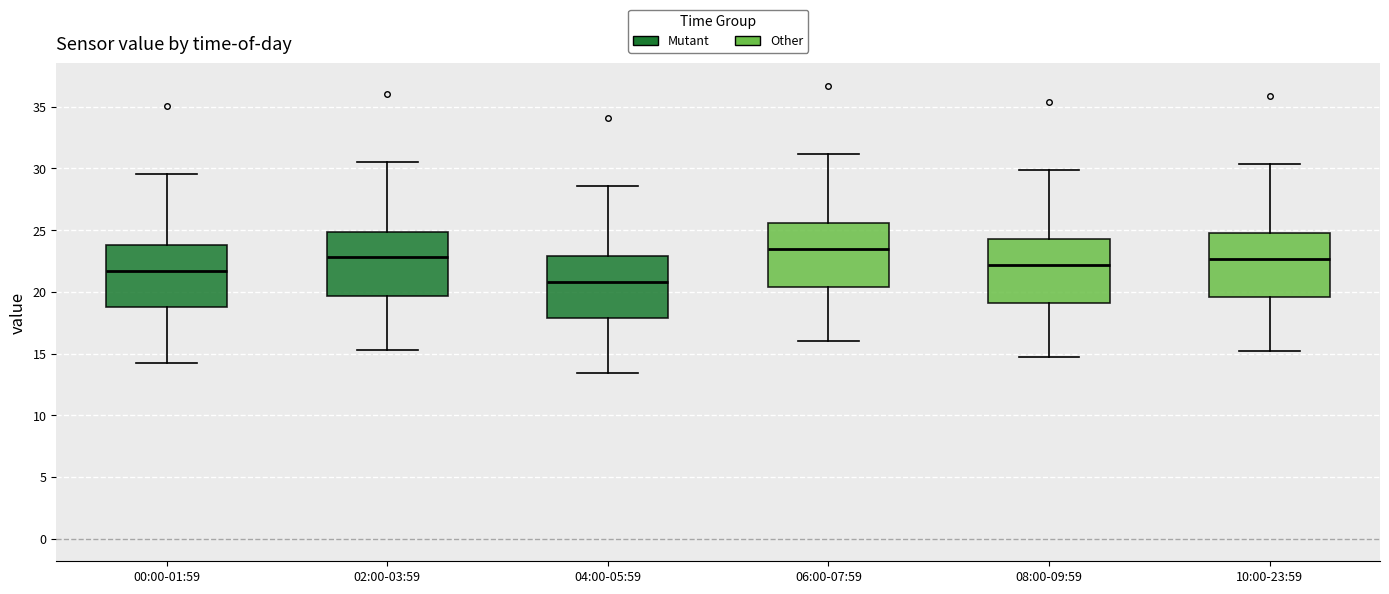

Where is the lower edge of the box for 08:00-09:59 on the y-axis? The values are not printed on the chart, so give them approximately, as read against the axis.

19.0